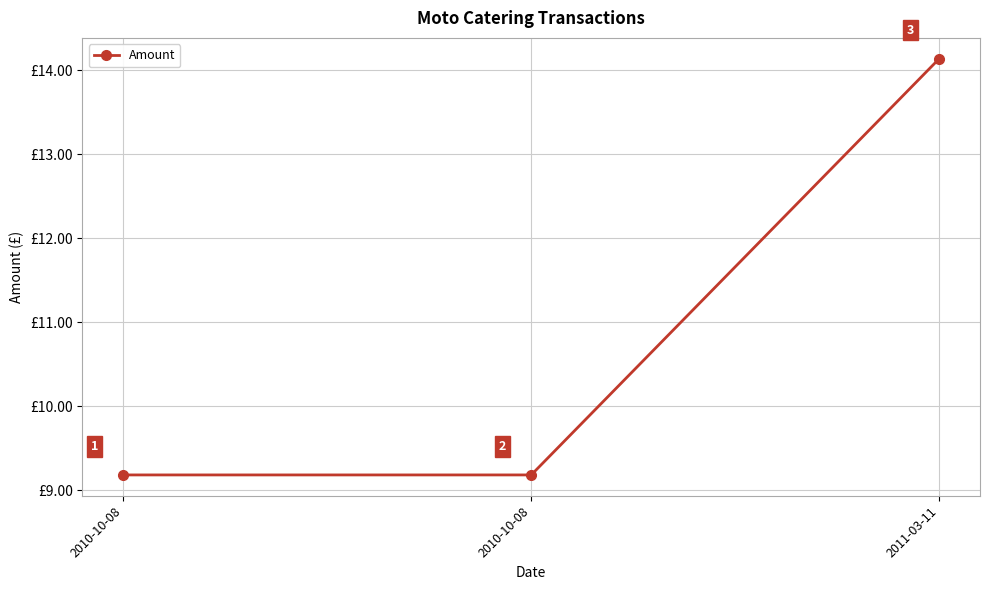

How many distinct data groups are displayed?

1